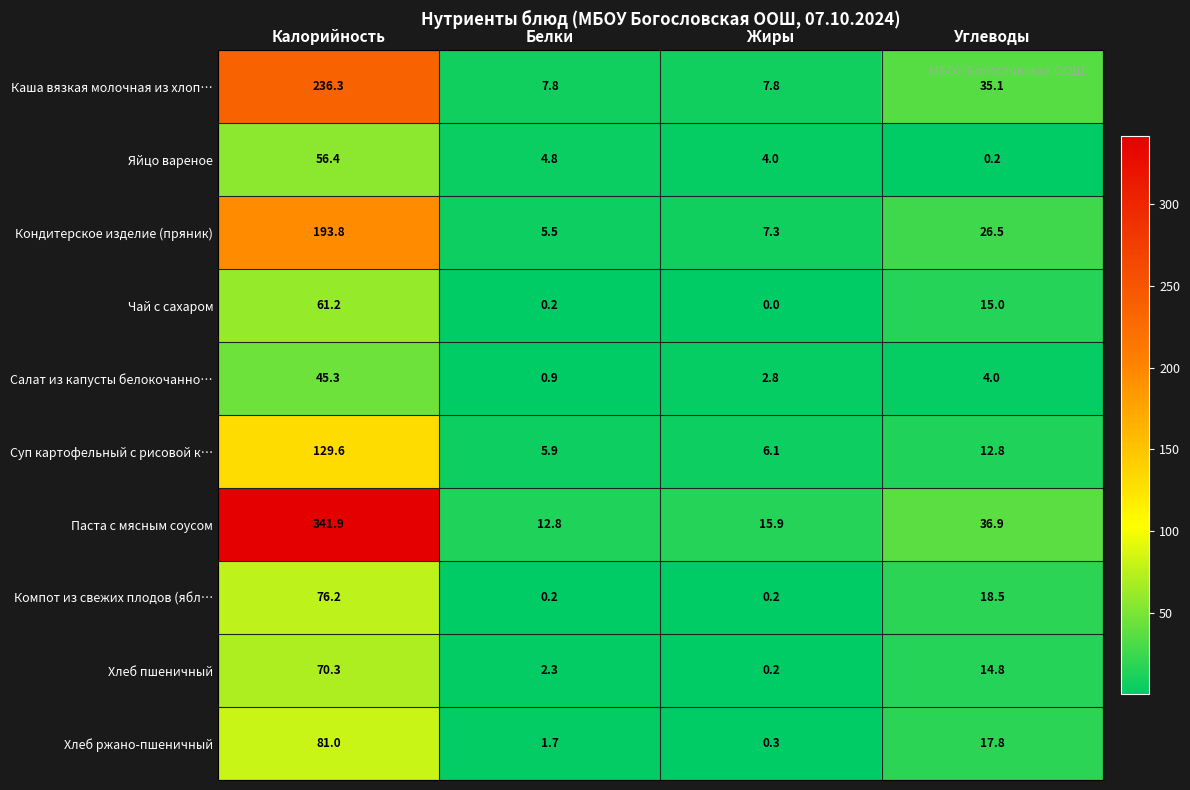

At Калорийность, list the series in order from largest to smallest.

Паста с мясным соусом, Каша вязкая молочная из хлоп…, Кондитерское изделие (пряник), Суп картофельный с рисовой к…, Хлеб ржано-пшеничный, Компот из свежих плодов (ябл…, Хлеб пшеничный, Чай с сахаром, Яйцо вареное, Салат из капусты белокочанно…